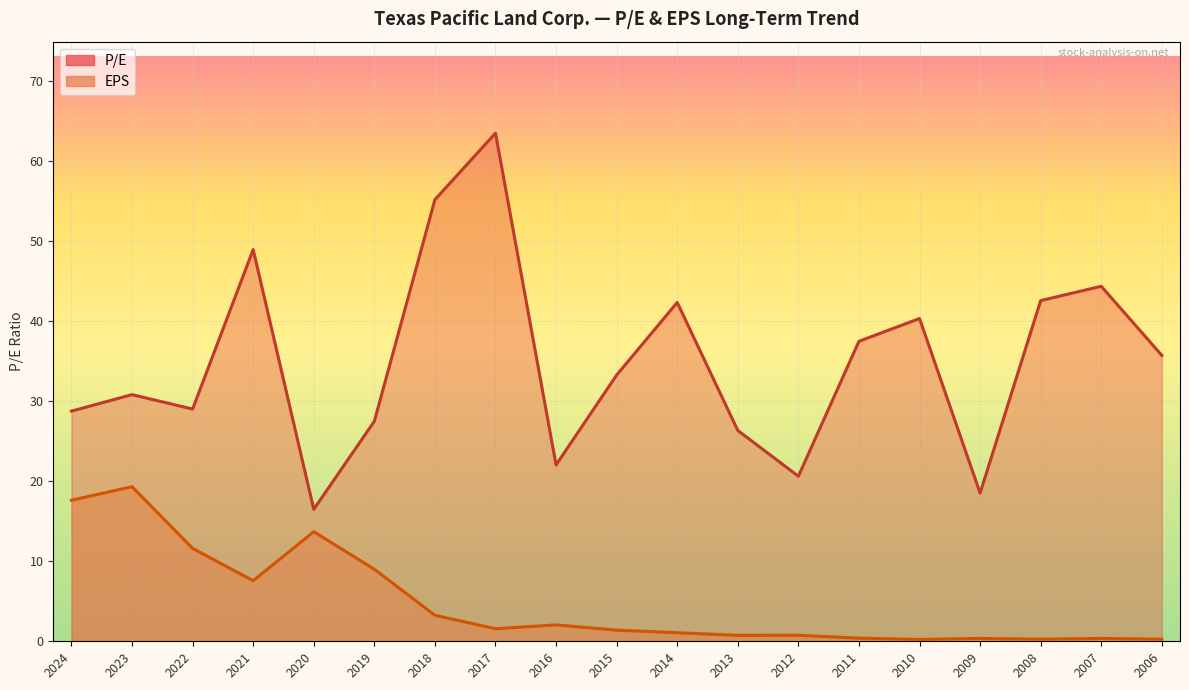

In P/E, how many points are lower than both neighbors (excluding endpoints)?

5